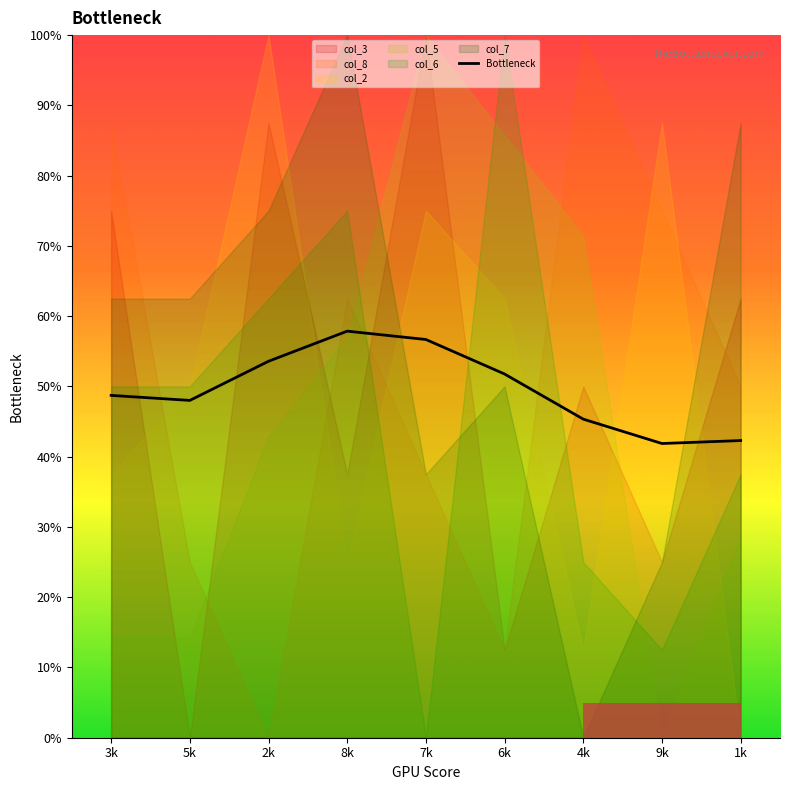

Where is the first local maximum?

8k